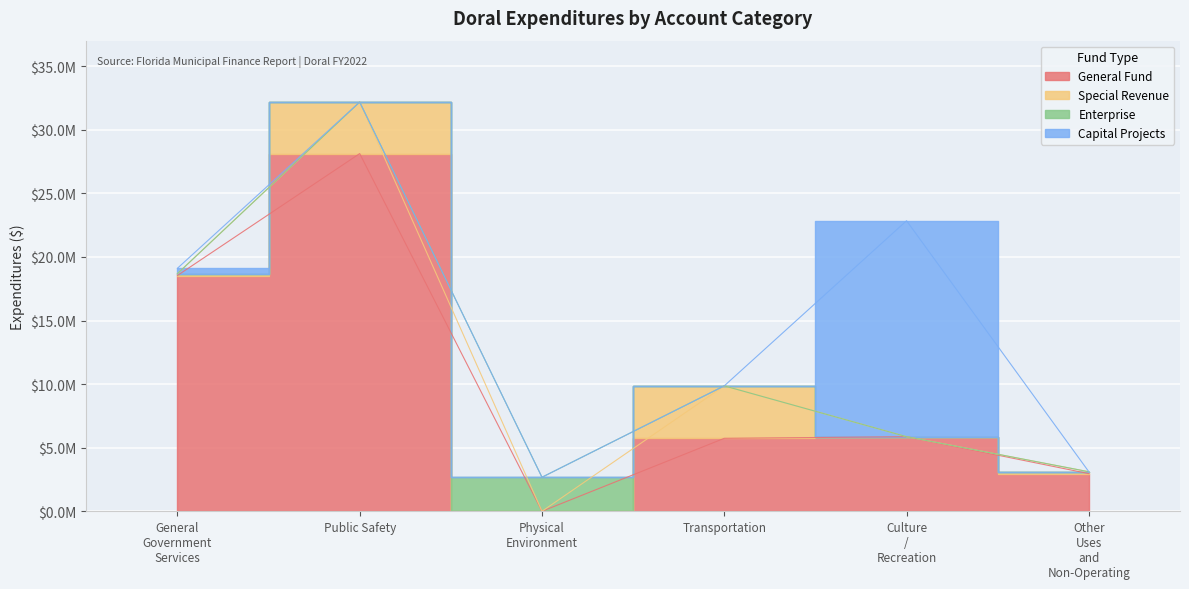

In Capital Projects, how many points are higher than both neighbors (excluding endpoints)?

1